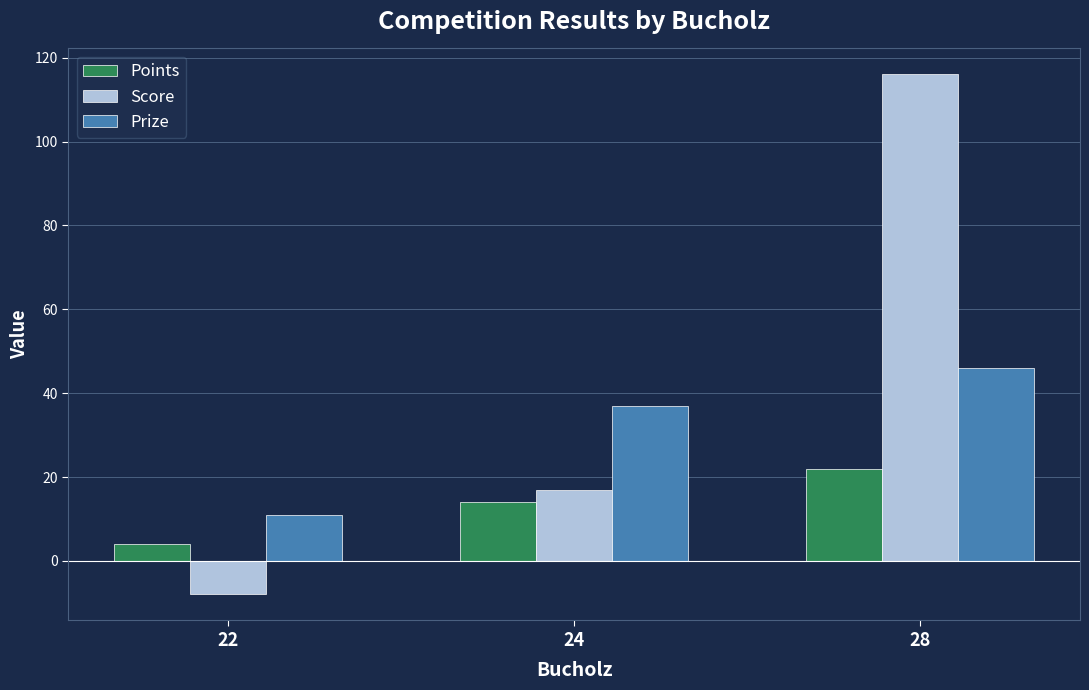

What is the average value of the Prize series?

31